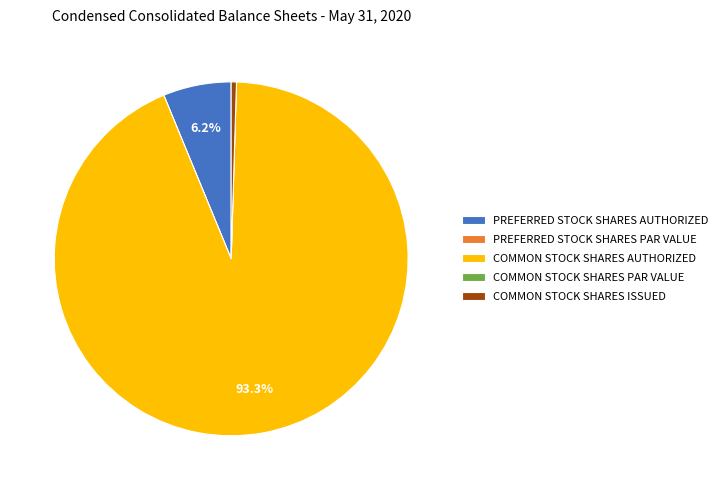

Does COMMON STOCK SHARES AUTHORIZED account for over 50% of the chart?

Yes